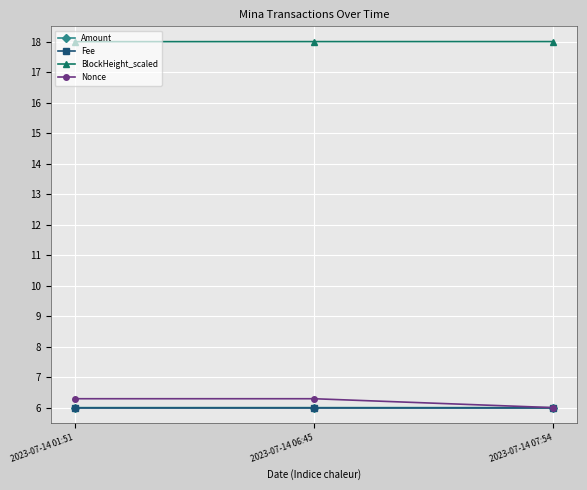

What is the minimum value for Amount?

6.0